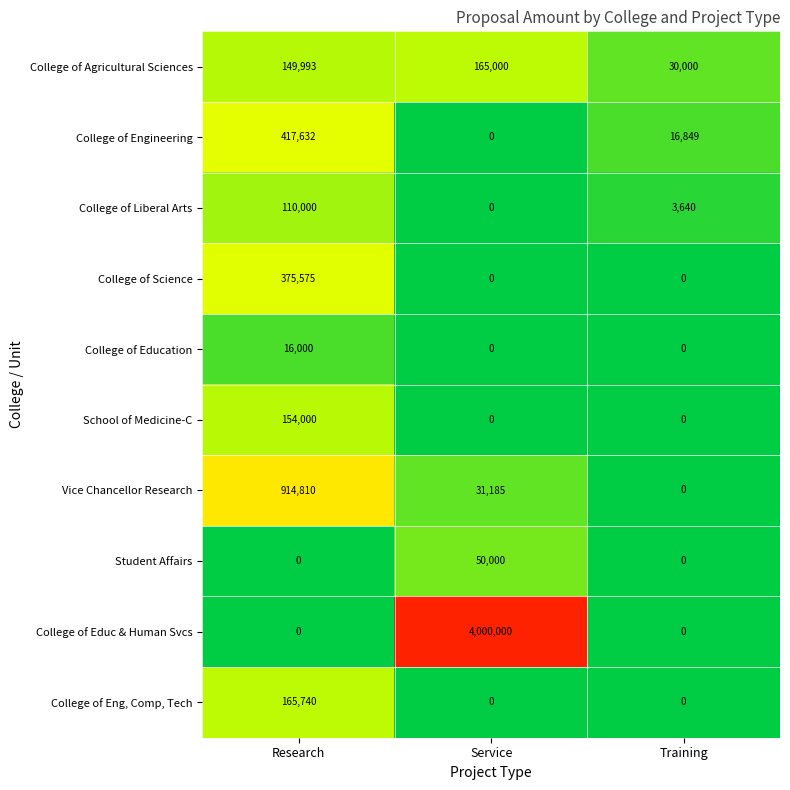

Reading right to left, list all the values displayed in this chart.

College of Agricultural Sciences: Training=30000	Service=165000	Research=149993
College of Engineering: Training=16849	Service=0	Research=417632
College of Liberal Arts: Training=3640	Service=0	Research=110000
College of Science: Training=0	Service=0	Research=375575
College of Education: Training=0	Service=0	Research=16000
School of Medicine-C: Training=0	Service=0	Research=154000
Vice Chancellor Research: Training=0	Service=31185	Research=914810
Student Affairs: Training=0	Service=50000	Research=0
College of Educ & Human Svcs: Training=0	Service=4000000	Research=0
College of Eng, Comp, Tech: Training=0	Service=0	Research=165740